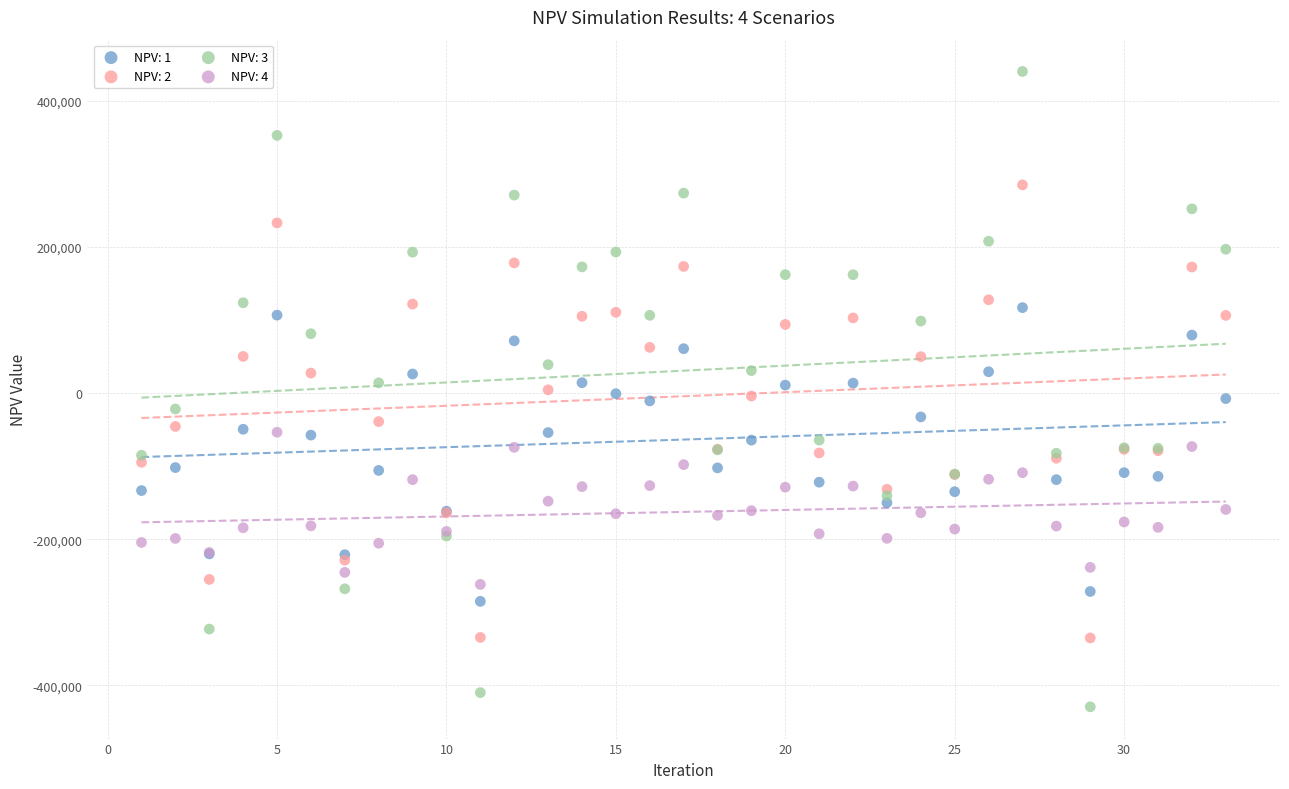

What is the X range (max minus min) for the scatter plot?

32.0